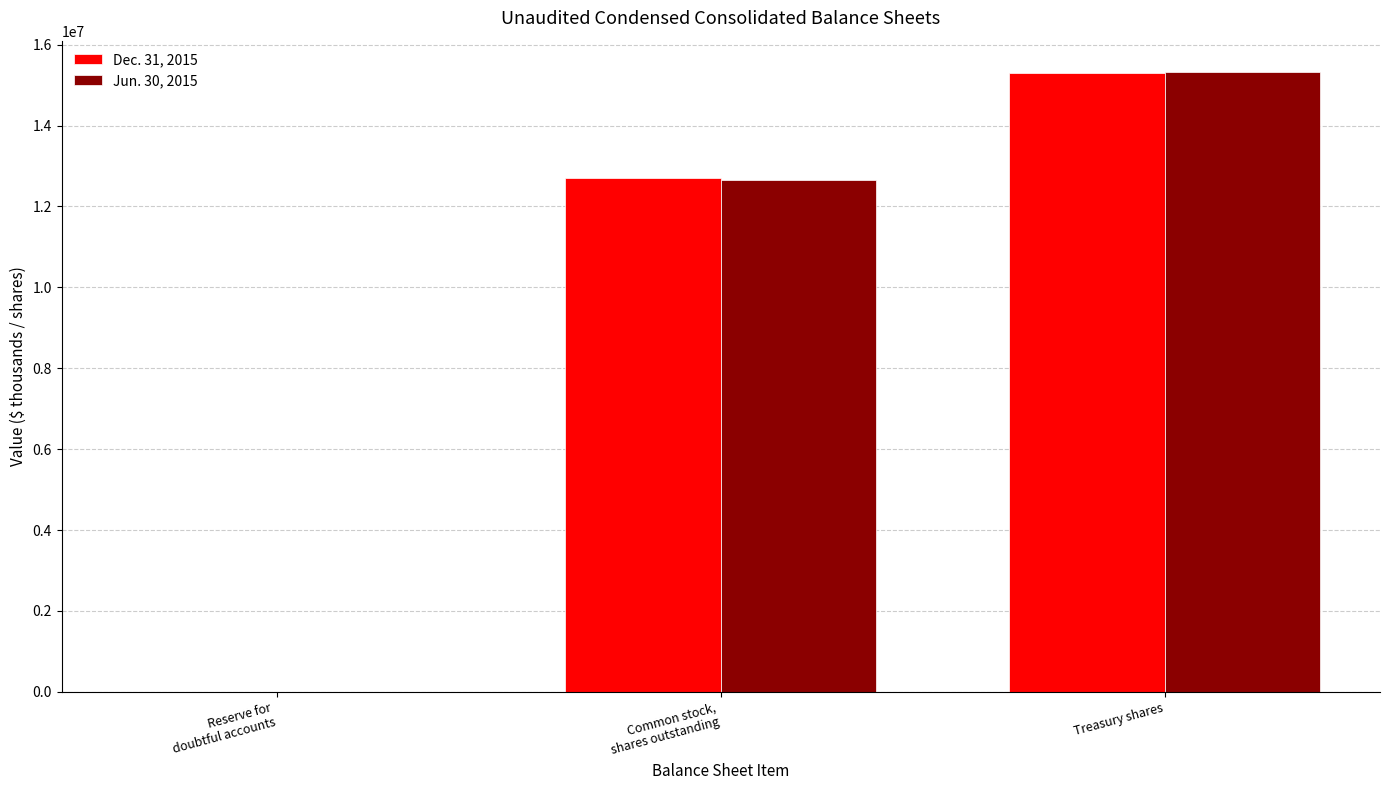

At which label does Jun. 30, 2015 reach its peak?

Treasury shares